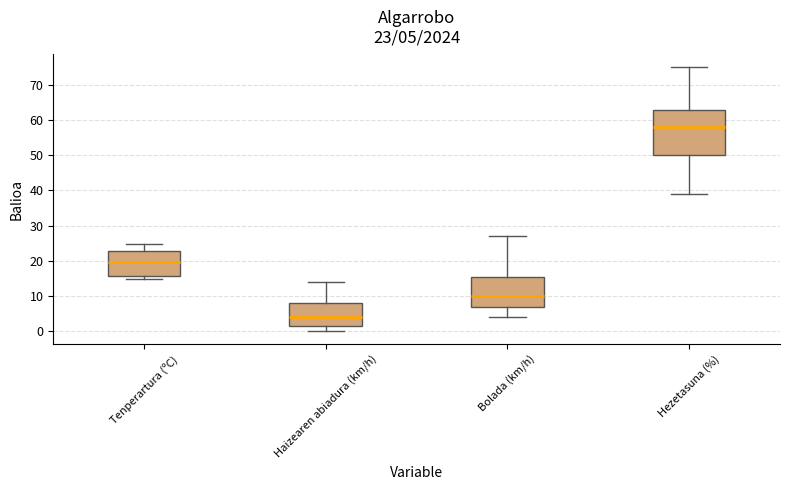

Comparing the boxes themselves (not the whiskers), which one is the tallest?

Hezetasuna (%)